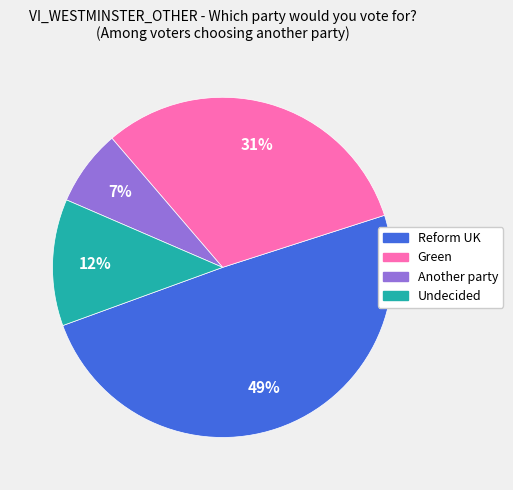

Do Green and Another party together represent more than half of the pie?

No